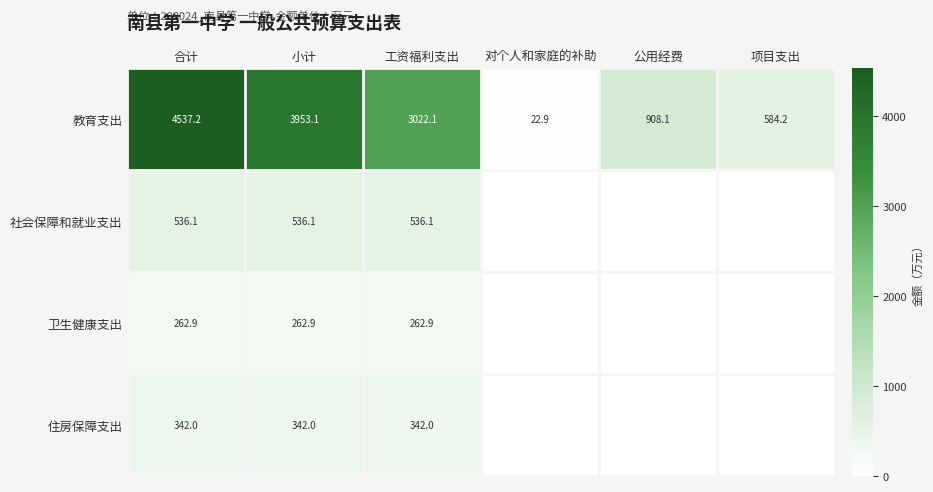

How many distinct data groups are displayed?

4